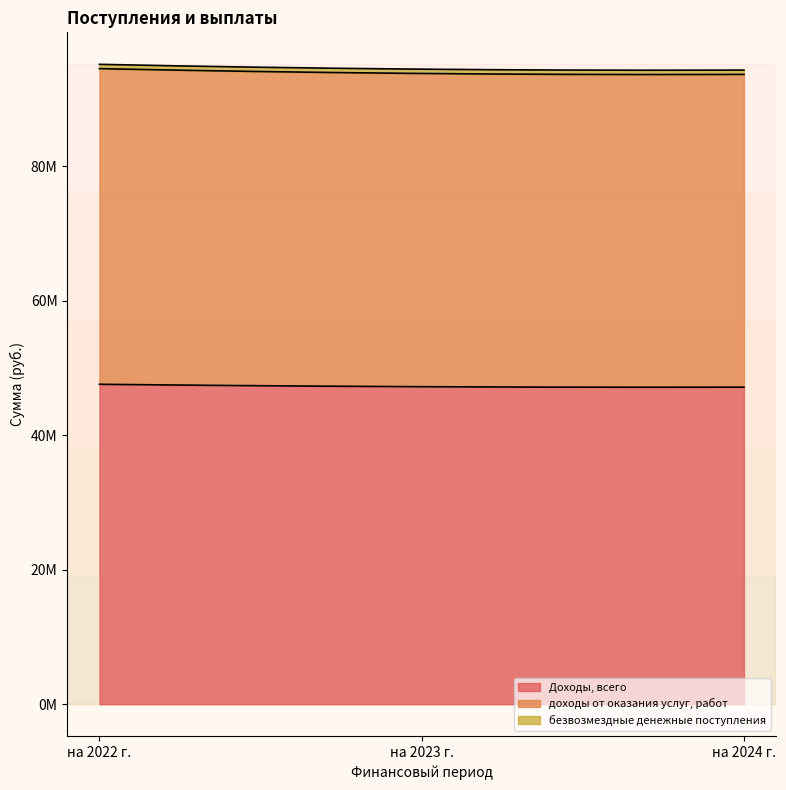

Where does the Доходы, всего series first go above 47211500?

на 2022 г.